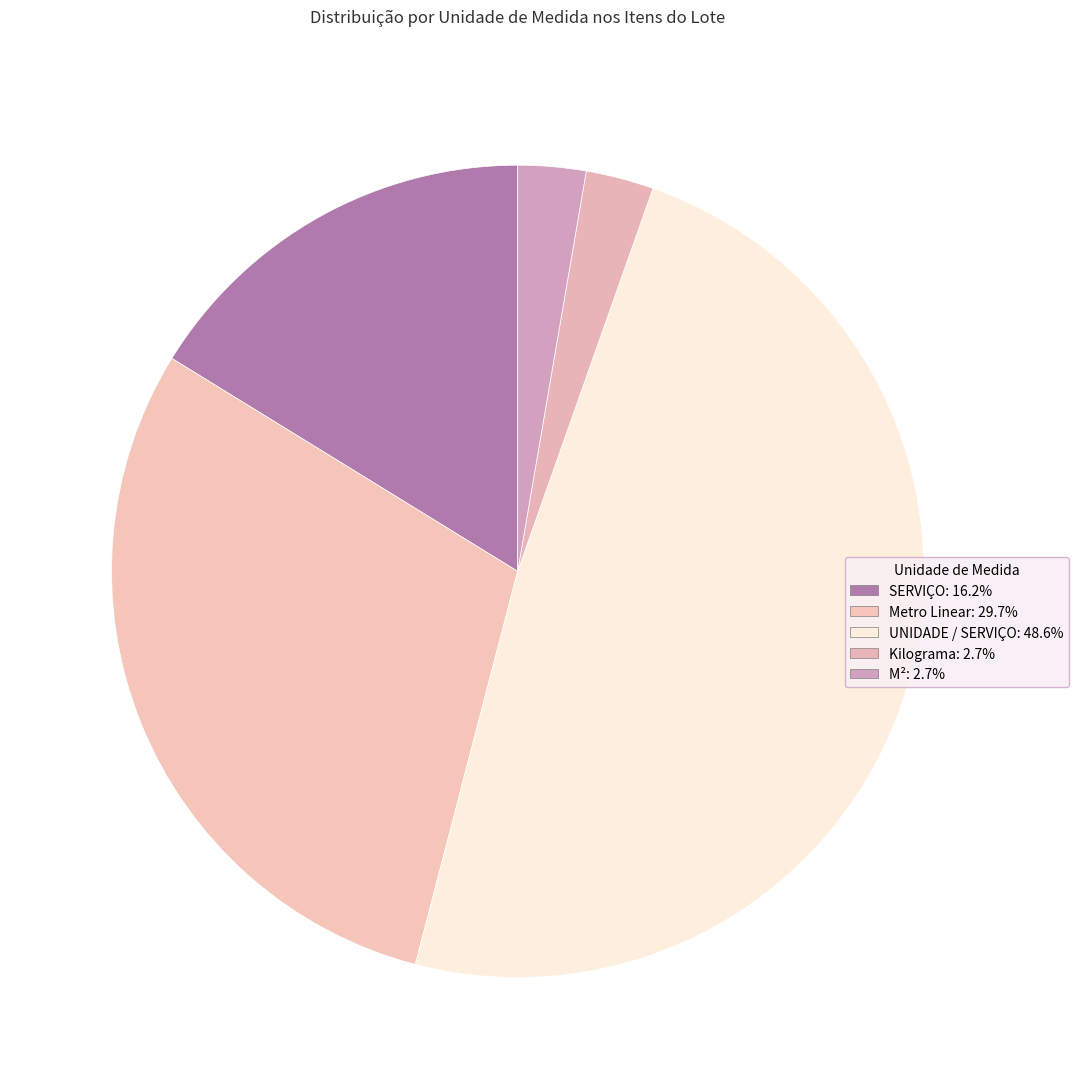

What percentage do SERVIÇO and UNIDADE / SERVIÇO together represent?

64.9%